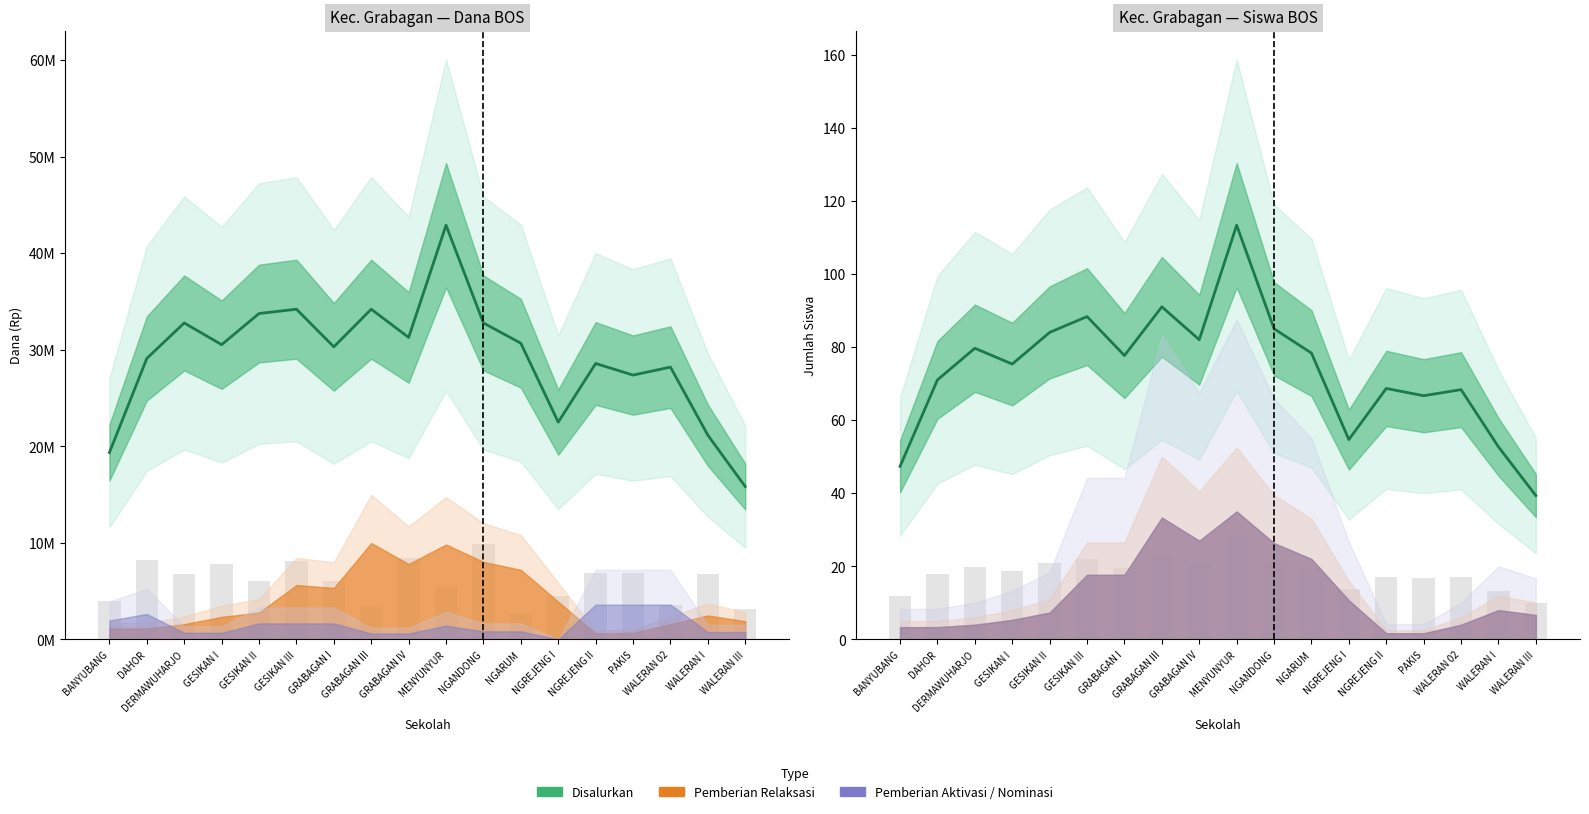

What is the label of the 4th bar from the right?

PAKIS